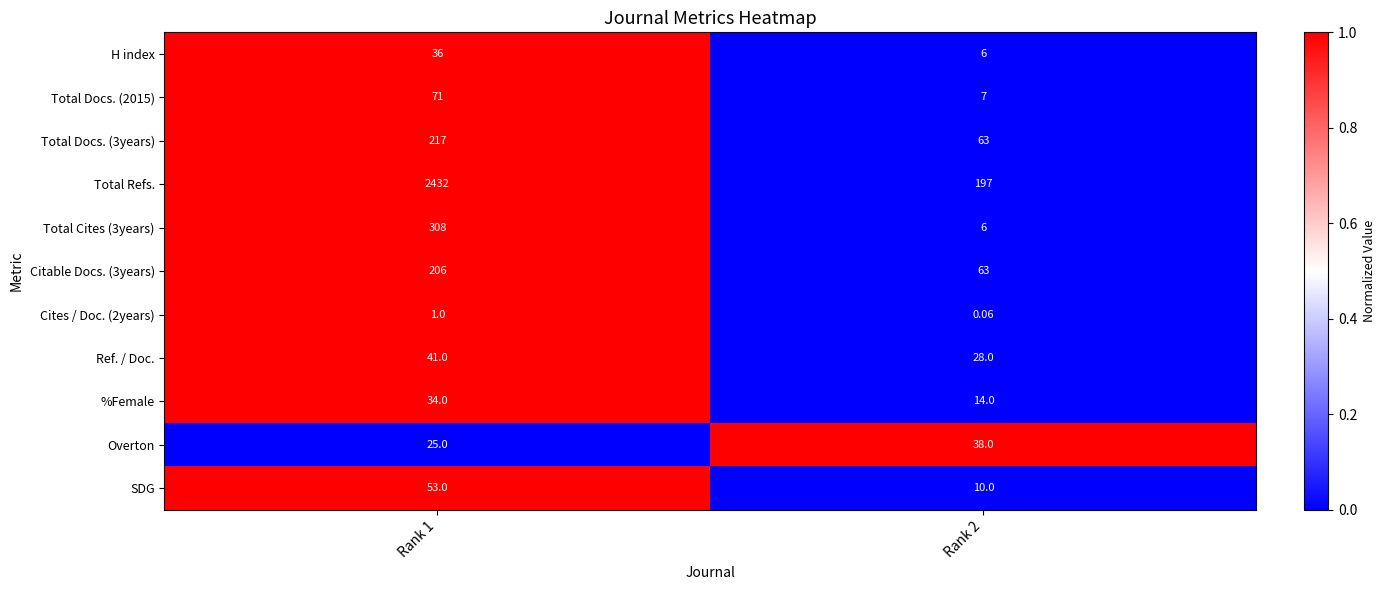

Is the value of Total Refs. at Rank 1 greater than the value of SDG at Rank 2?

Yes